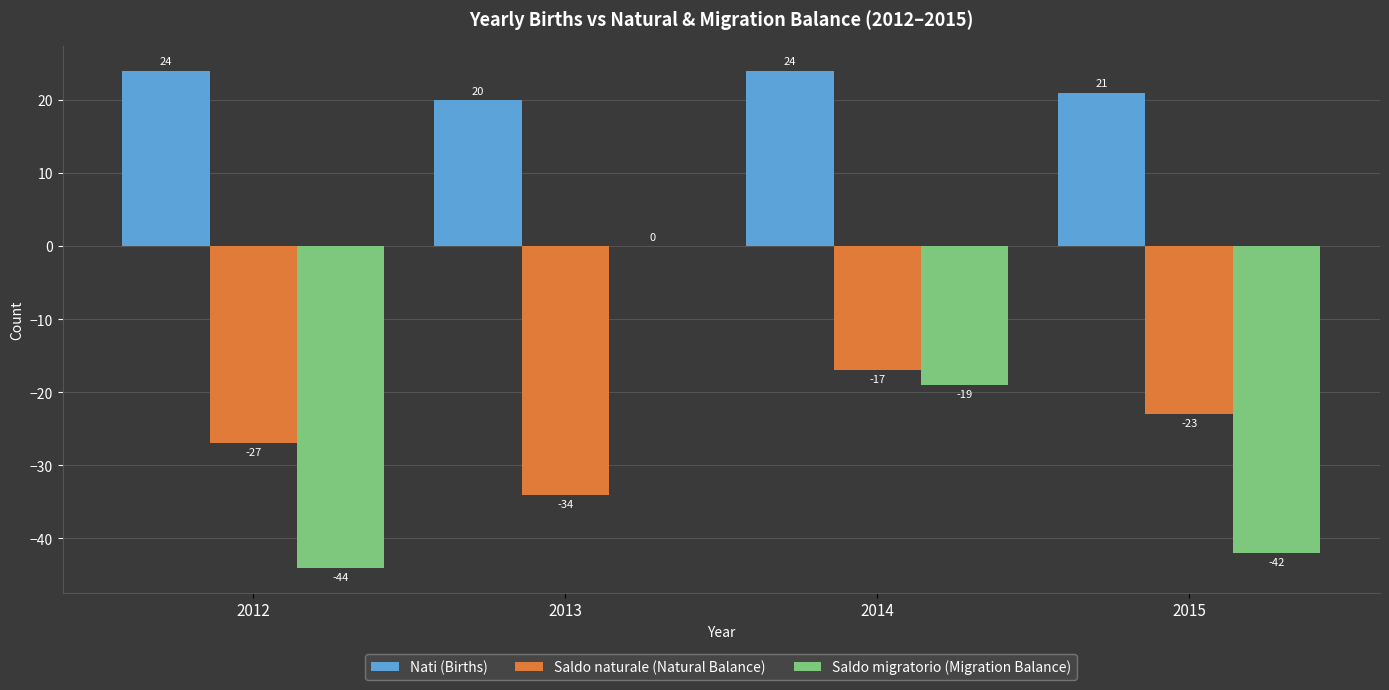

How many values in the Saldo migratorio (Migration Balance) series exceed -19?

1